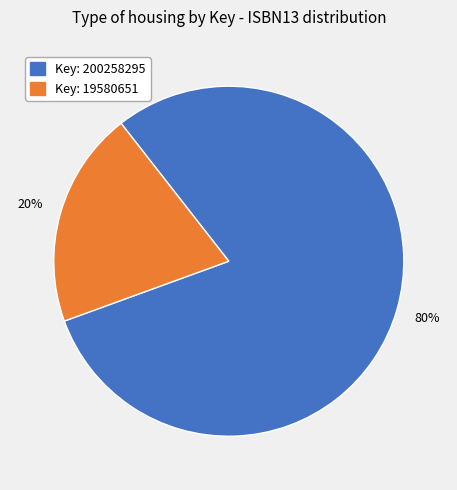

How many slices are in this pie chart?

2